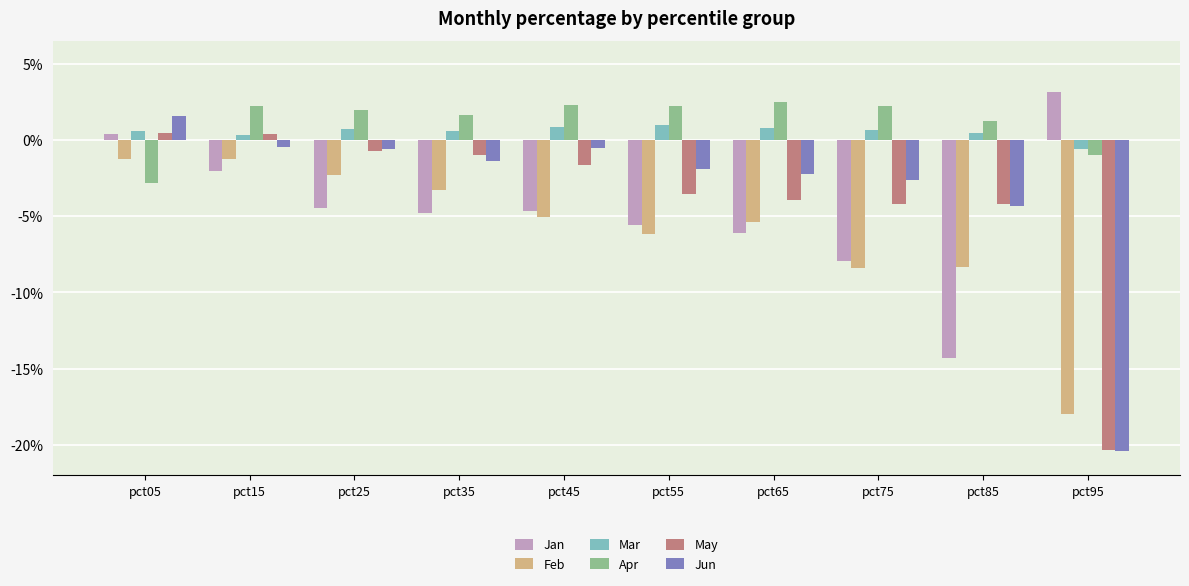

Reading left to right, transcribe all the data shown in this chart.

Jan: pct05=0.0	pct15=-0.0	pct25=-0.0	pct35=-0.0	pct45=-0.0	pct55=-0.1	pct65=-0.1	pct75=-0.1	pct85=-0.1	pct95=0.0
Feb: pct05=-0.0	pct15=-0.0	pct25=-0.0	pct35=-0.0	pct45=-0.1	pct55=-0.1	pct65=-0.1	pct75=-0.1	pct85=-0.1	pct95=-0.2
Mar: pct05=0.0	pct15=0.0	pct25=0.0	pct35=0.0	pct45=0.0	pct55=0.0	pct65=0.0	pct75=0.0	pct85=0.0	pct95=-0.0
Apr: pct05=-0.0	pct15=0.0	pct25=0.0	pct35=0.0	pct45=0.0	pct55=0.0	pct65=0.0	pct75=0.0	pct85=0.0	pct95=-0.0
May: pct05=0.0	pct15=0.0	pct25=-0.0	pct35=-0.0	pct45=-0.0	pct55=-0.0	pct65=-0.0	pct75=-0.0	pct85=-0.0	pct95=-0.2
Jun: pct05=0.0	pct15=-0.0	pct25=-0.0	pct35=-0.0	pct45=-0.0	pct55=-0.0	pct65=-0.0	pct75=-0.0	pct85=-0.0	pct95=-0.2